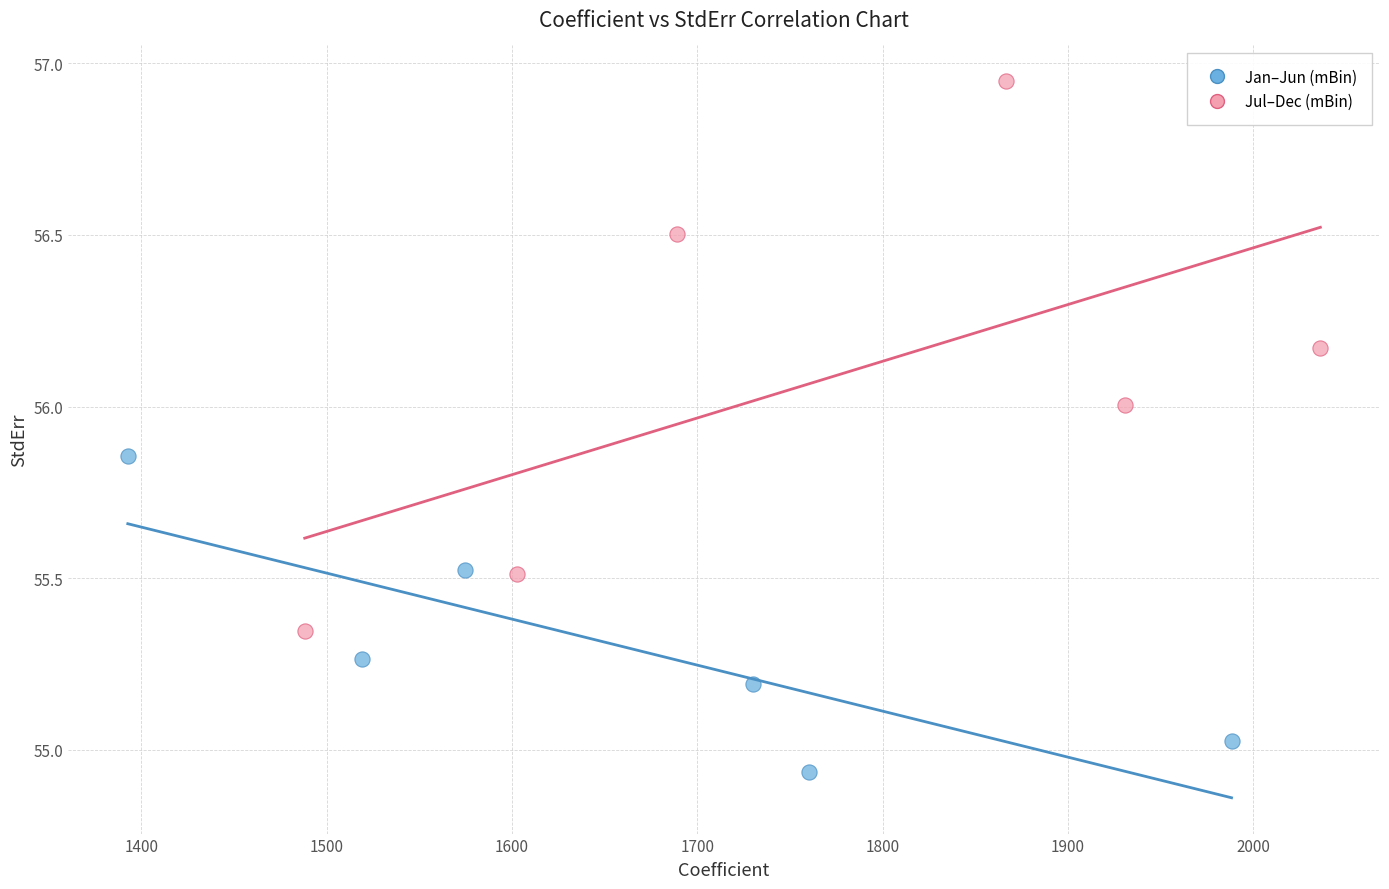

What are all the series names shown in the legend?

Jan–Jun (mBin), Jul–Dec (mBin)